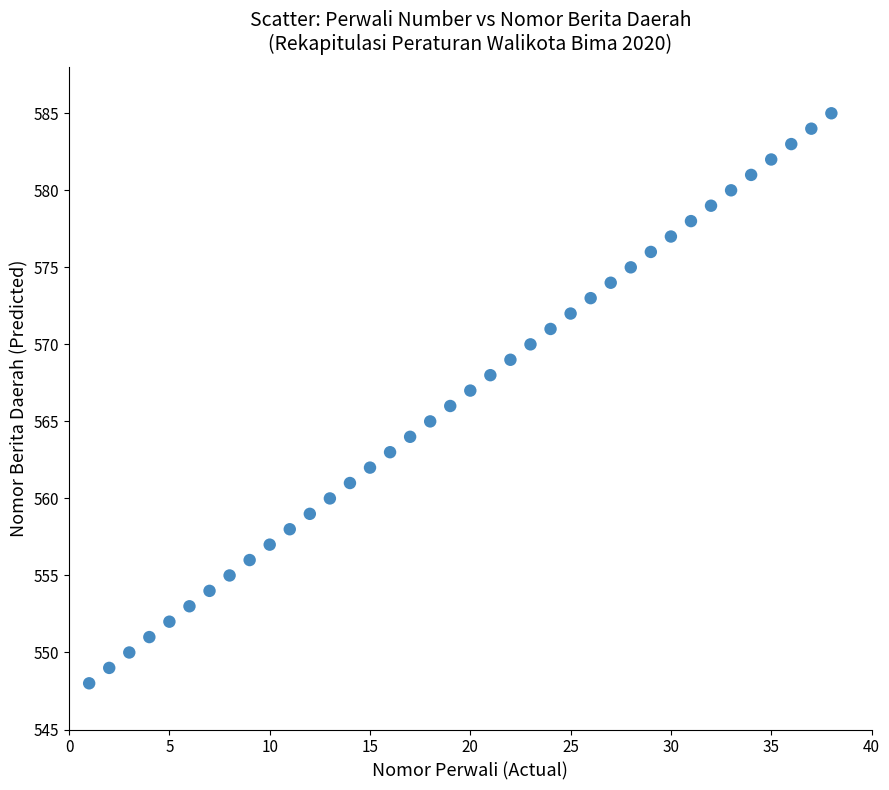

What is the range of Y values (max minus min)?

37